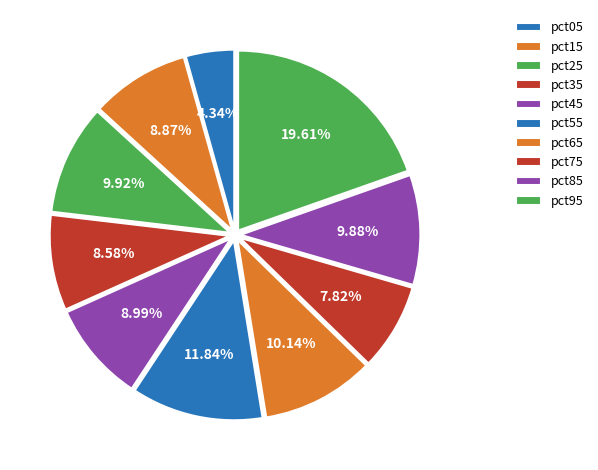

What percentage do pct05 and pct95 together represent?

23.9%